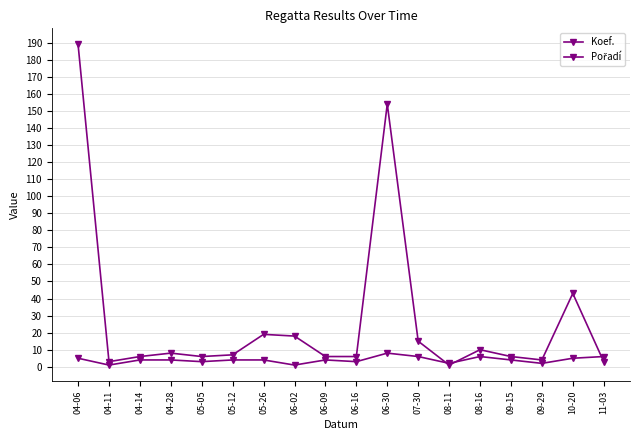

What is the difference between the Pořadí values at 04-06 and 04-11?

186